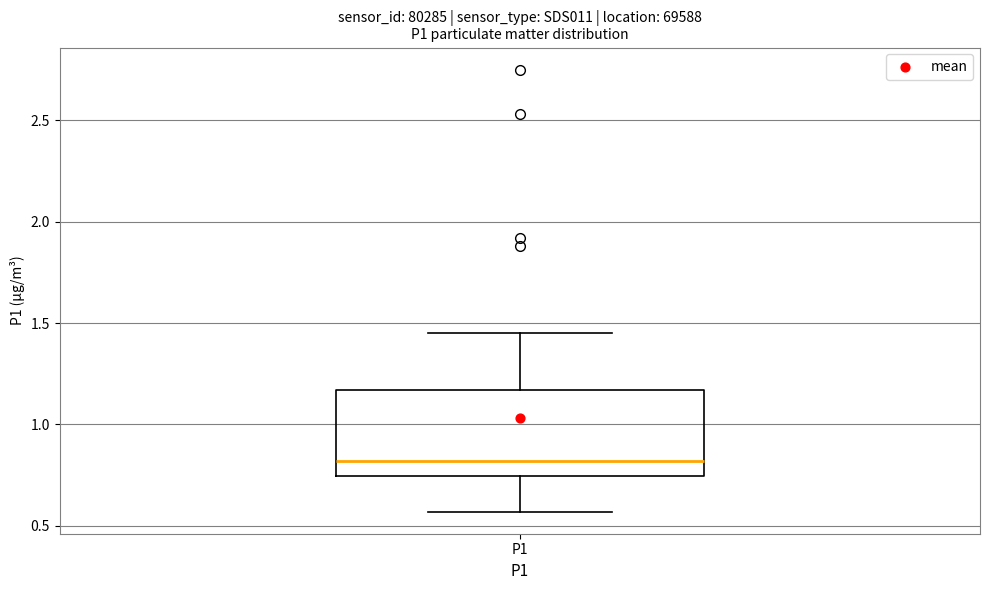

Transcribe this box plot: give where the median line is, the range the box spans, and where the two whiskers end, as read against the y-axis. The values are not printed on the chart, so give them approximately, as read against the axis.

median 0.80, box 0.75 to 1.15, whiskers 0.55 to 1.45